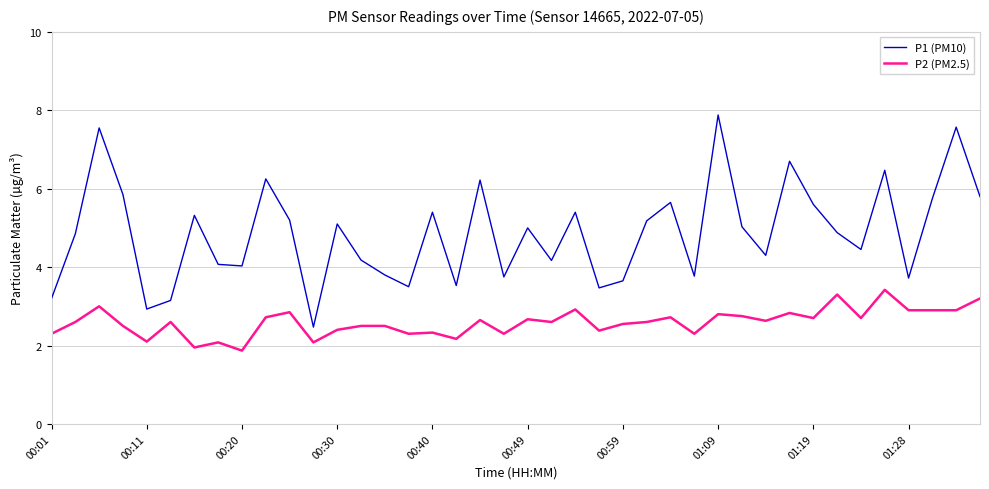

How many lines are shown in the chart?

2